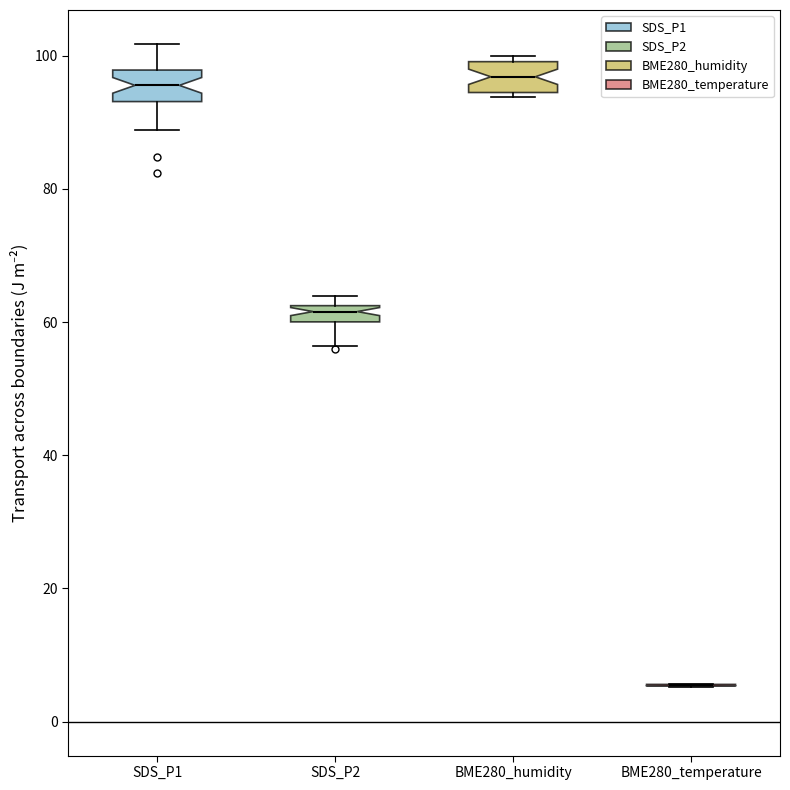

Where does the median line of the box for BME280_humidity sit on the y-axis? The values are not printed on the chart, so give them approximately, as read against the axis.

96